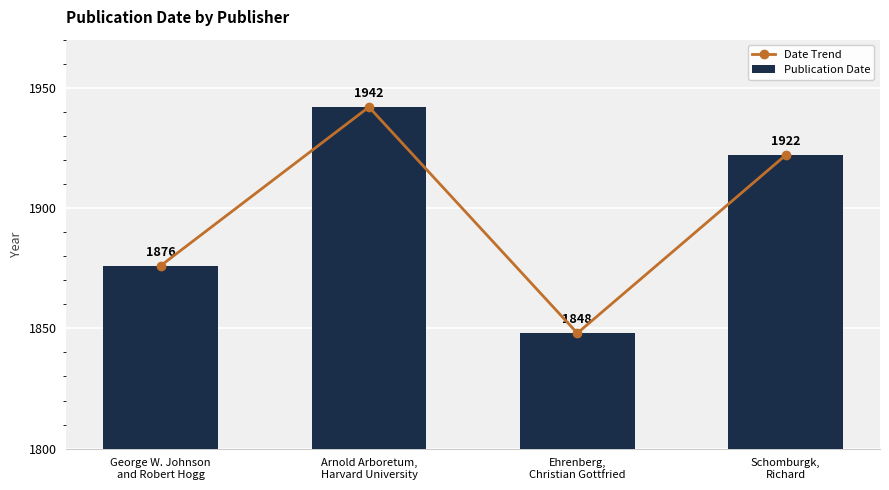

The value of Date Trend at Schomburgk,
Richard is 1922. True or false?

True